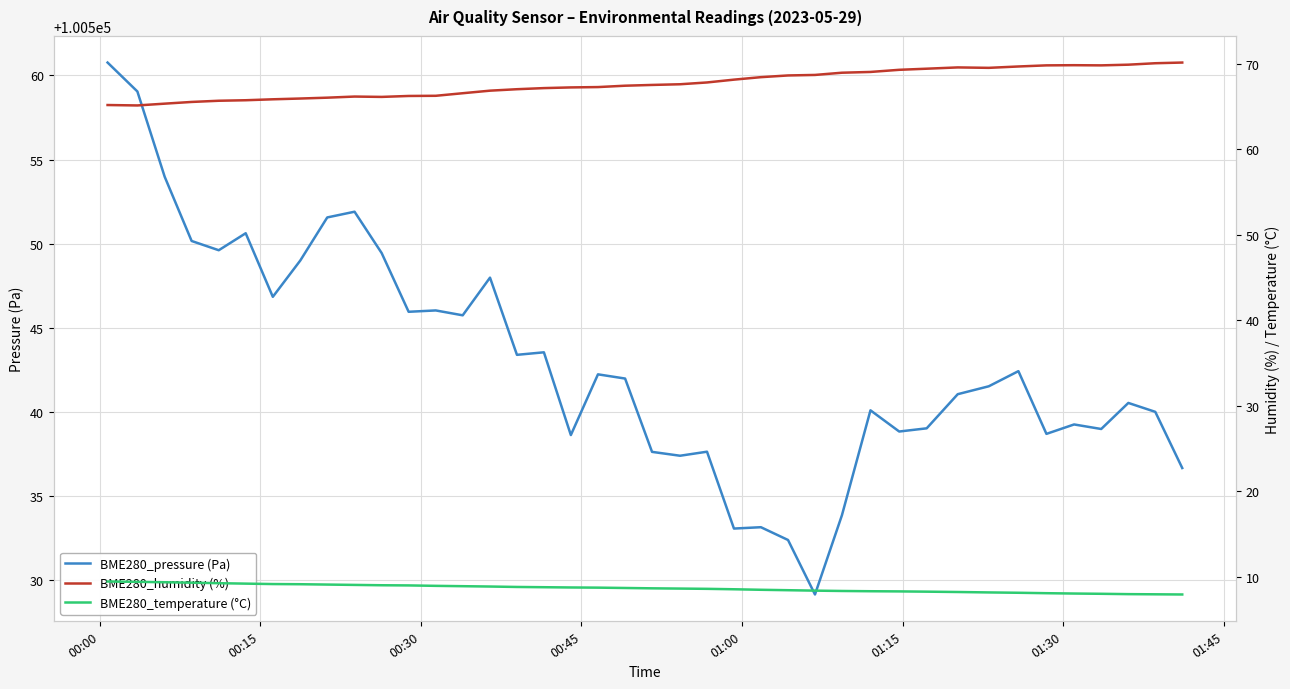

What is the maximum value shown in the chart?

100560.8